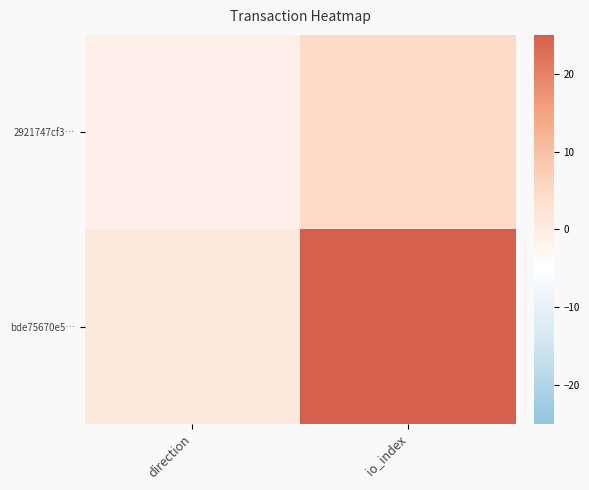

Reading left to right, what are all the values shown in this chart?

2921747cf3…: direction=-1	io_index=5
bde75670e5…: direction=1	io_index=25